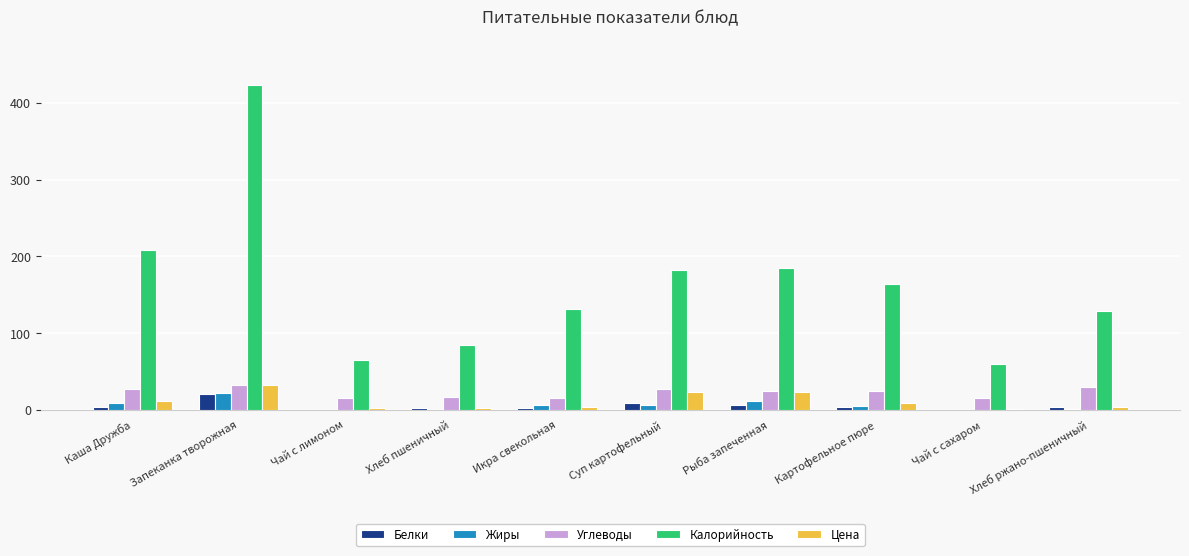

What is the total value across all series at Хлеб ржано-пшеничный?

167.2